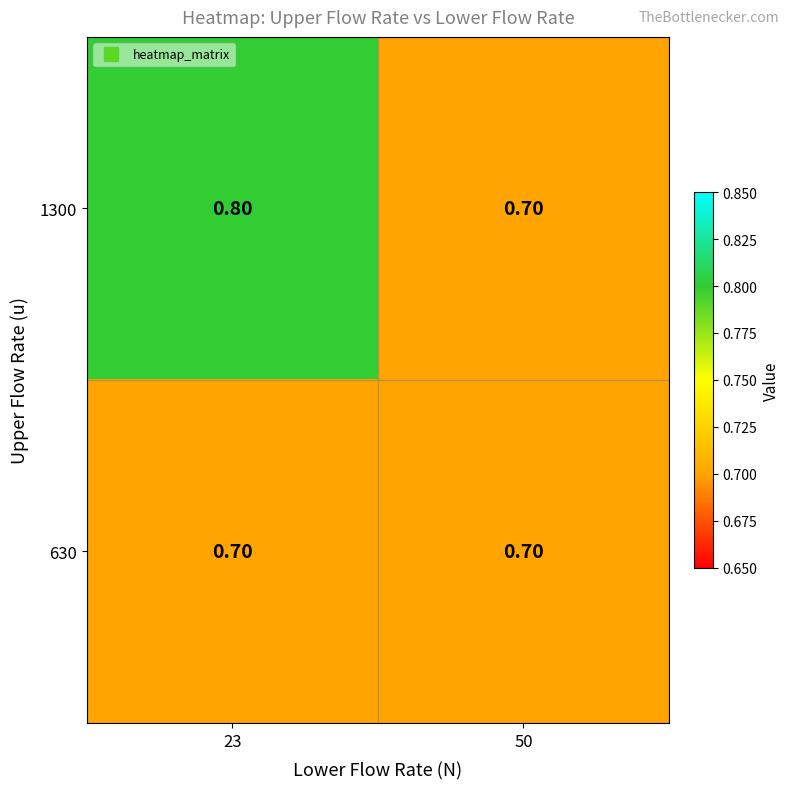

Which series changed the most between 23 and 50?

1300